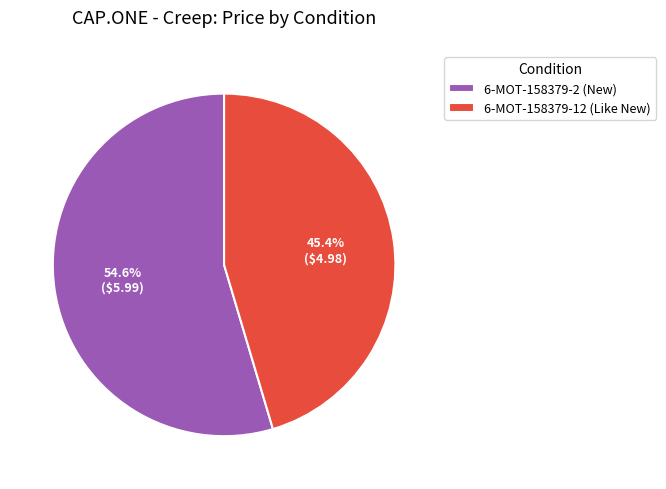

Which has a higher value, 6-MOT-158379-2 (New) or 6-MOT-158379-12 (Like New)?

6-MOT-158379-2 (New)